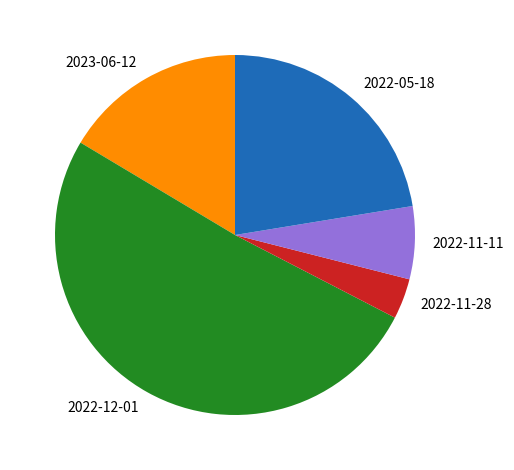

Is it true that 2022-12-01 is 63% of the pie?

False